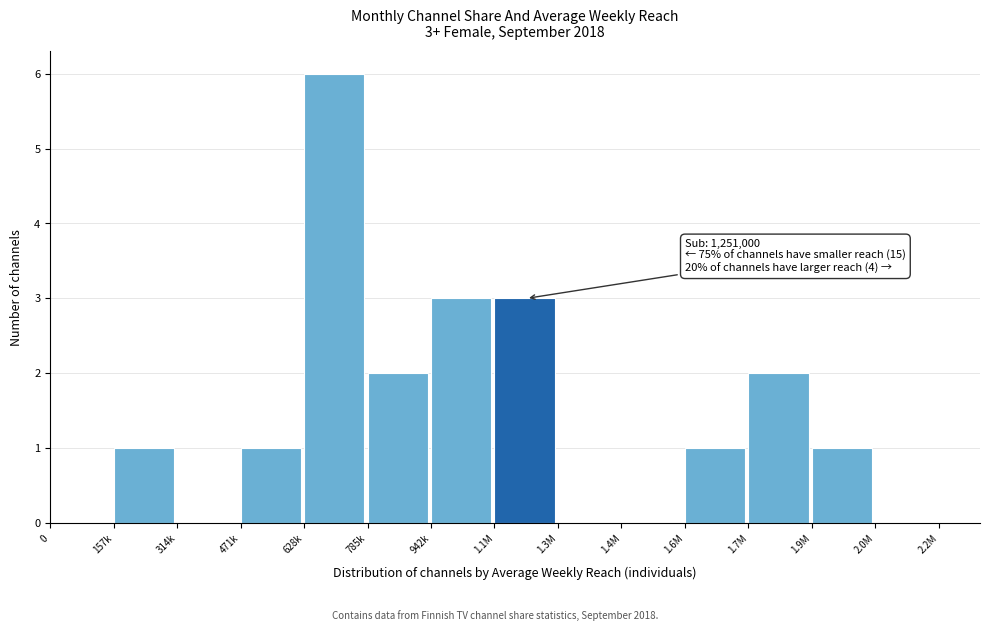

Reading left to right, extract all data points from this chart.

0=0	157k=1	314k=0	471k=1	628k=6	785k=2	942k=3	1.1M=3	1.3M=0	1.4M=0	1.6M=1	1.7M=2	1.9M=1	2.0M=0